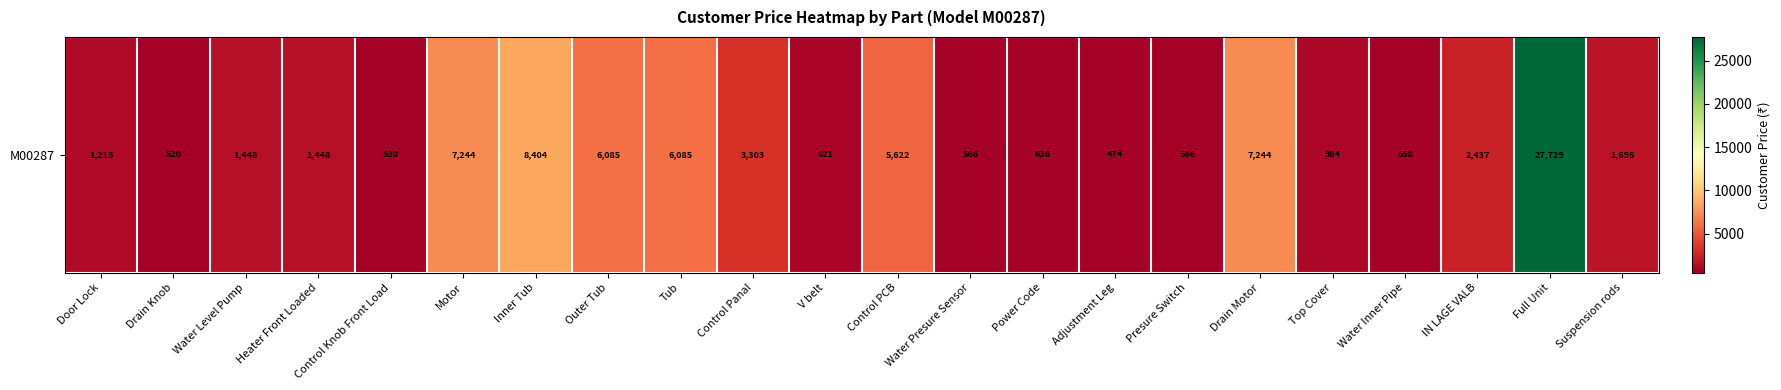

Reading right to left, transcribe all the data shown in this chart.

Suspension rods=1695	Full Unit=27729	IN LAGE VALB=2437	Water Inner Pipe=658	Top Cover=984	Drain Motor=7244	Presure Switch=566	Adjustment Leg=474	Power Code=636	Water Presure Sensor=566	Control PCB=5622	V belt=821	Control Panal=3303	Tub=6085	Outer Tub=6085	Inner Tub=8404	Motor=7244	Control Knob Front Load=520	Heater Front Loaded=1448	Water Level Pump=1448	Drain Knob=520	Door Lock=1215